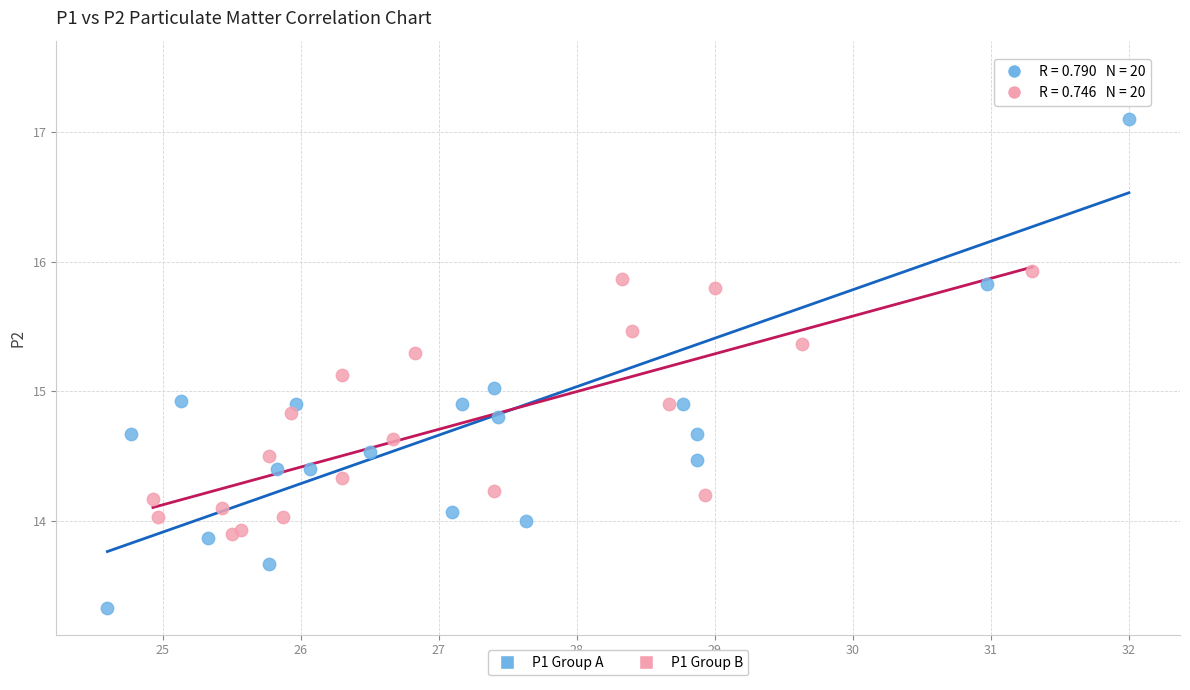

Which series reaches the maximum Y coordinate?

P1 Group A